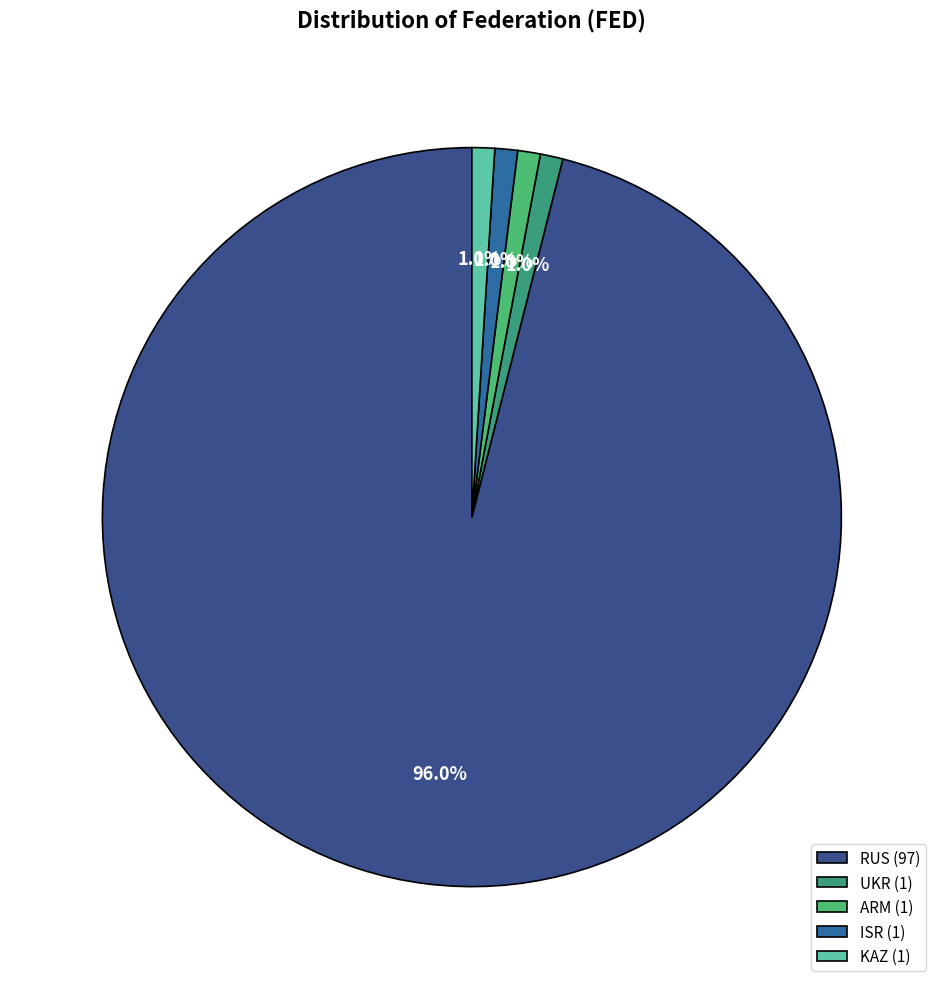

What percentage is the ARM slice, to the nearest percent?

1%